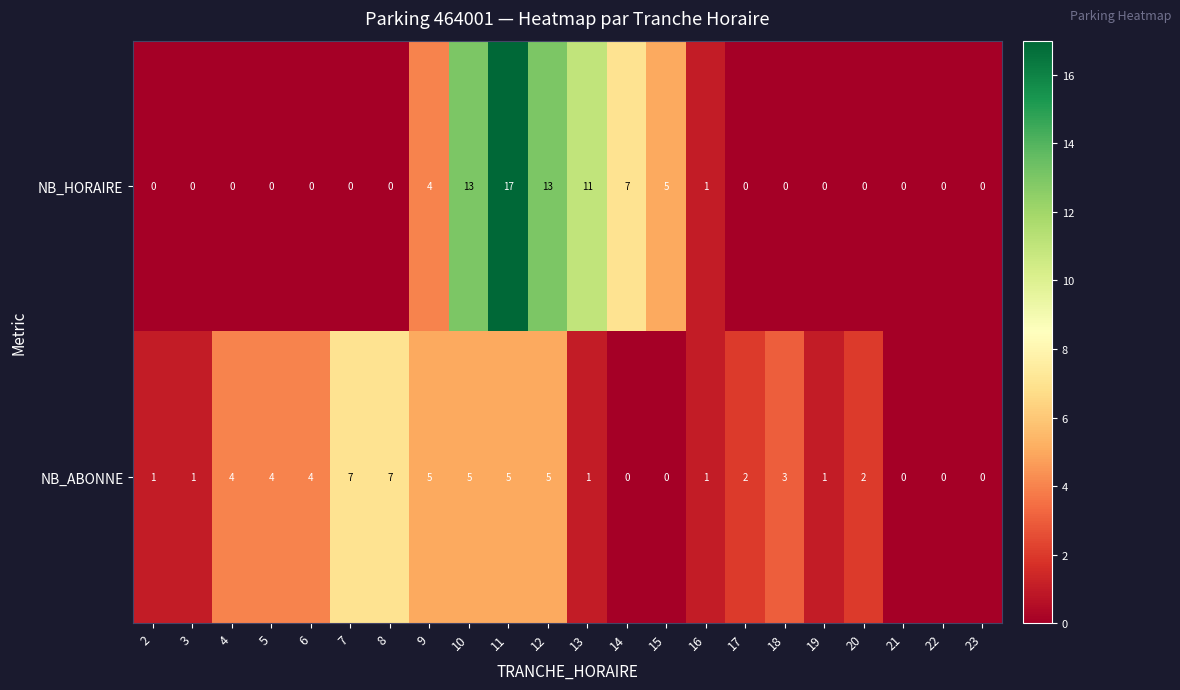

How many values in the NB_ABONNE series are below 2?

10